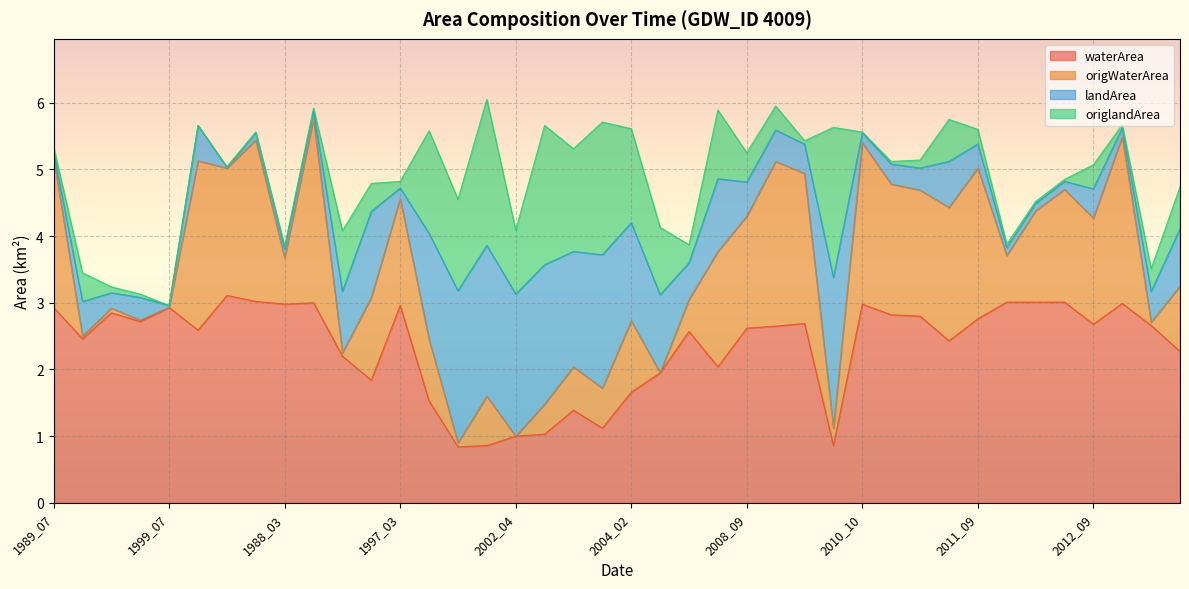

What are all the series names shown in the legend?

waterArea, origWaterArea, landArea, origlandArea